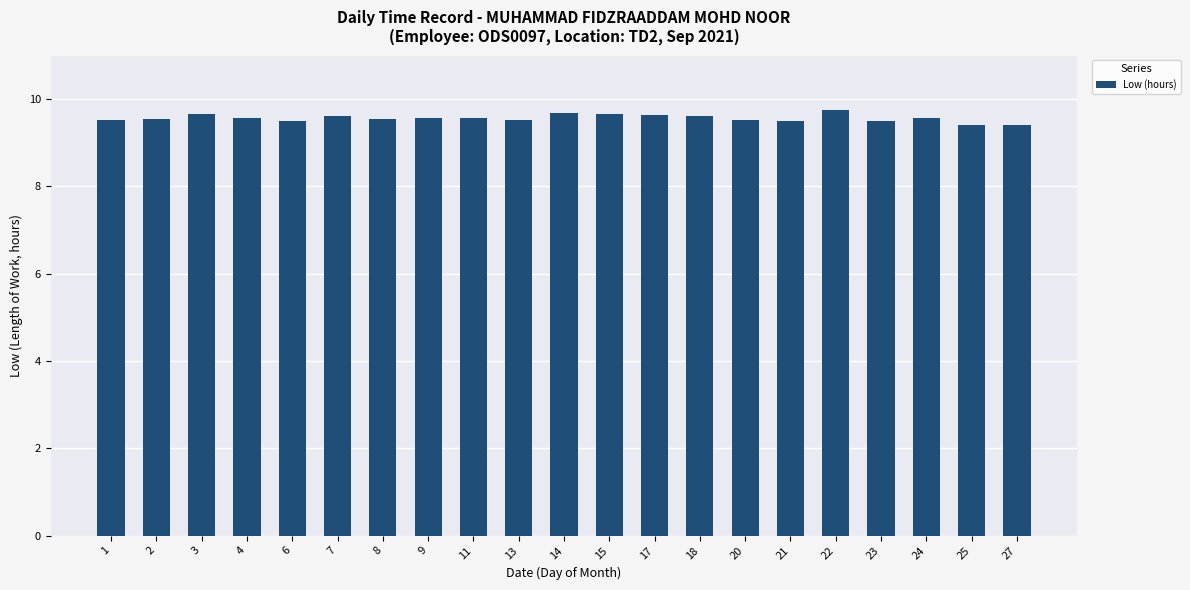

How many values are between 9 and 10?

21